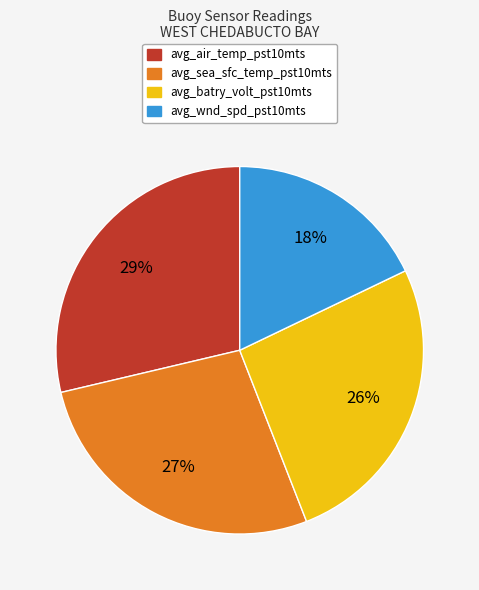

What percentage is the avg_wnd_spd_pst10mts slice, to the nearest percent?

18%